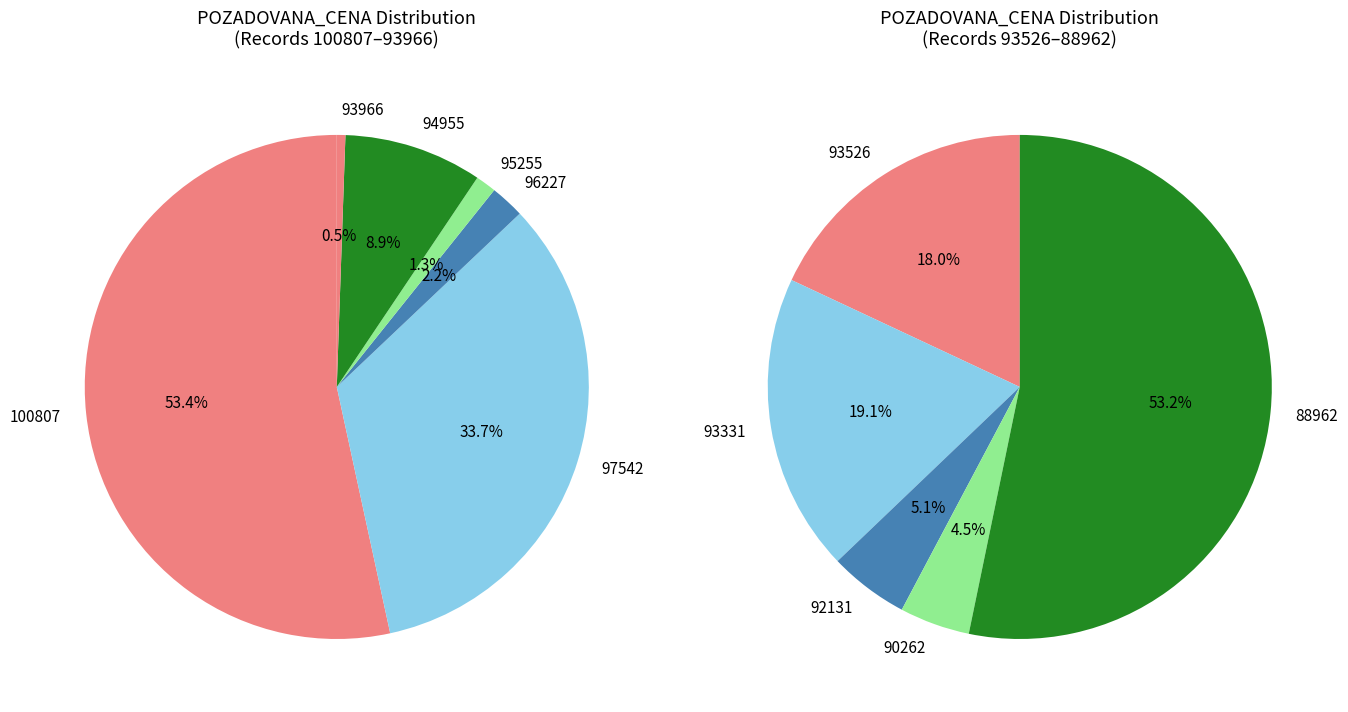

Does any single category account for the majority?

Yes